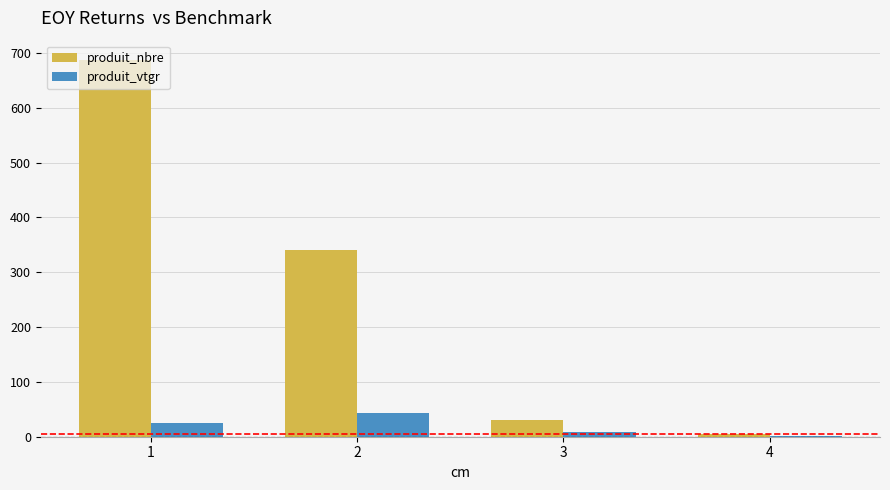

What is the greatest value displayed?

688.0